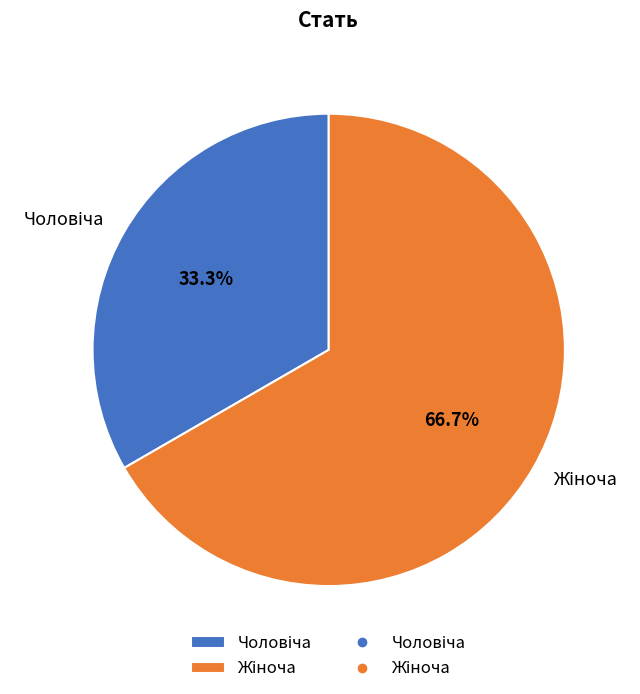

Does any single category account for the majority?

Yes